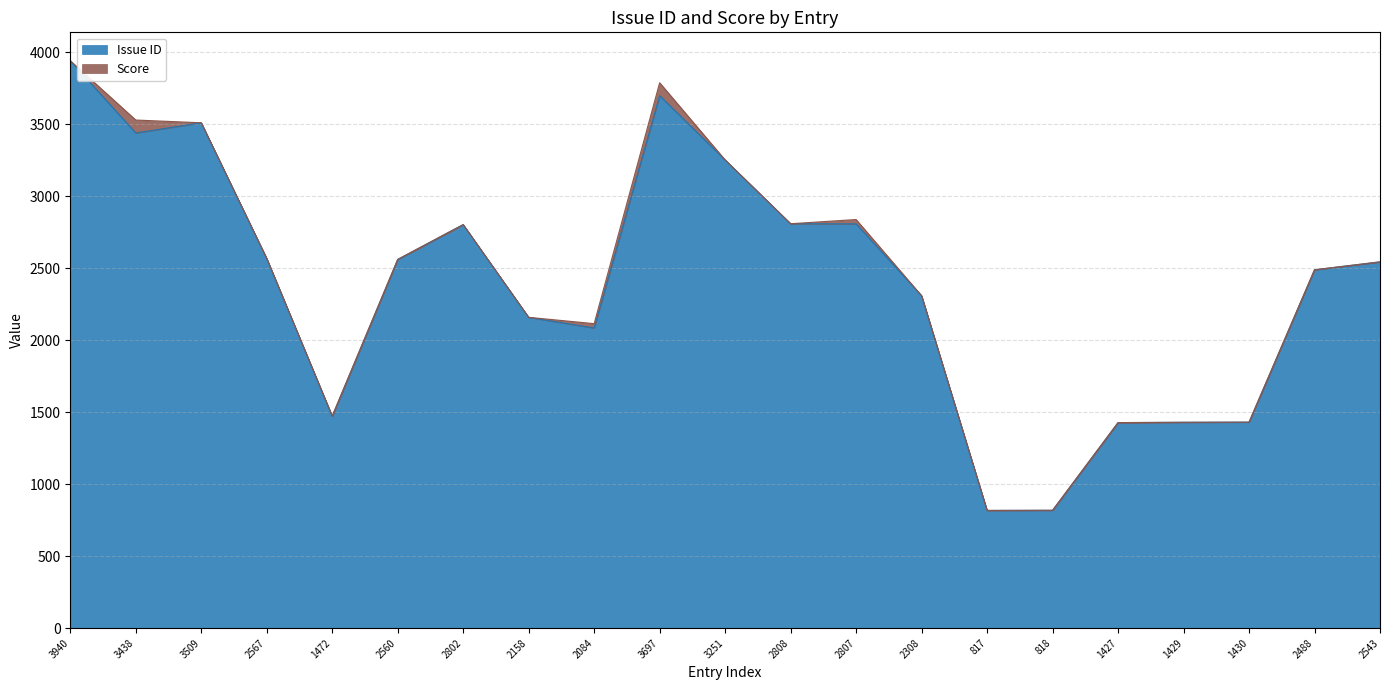

Reading right to left, list all the values displayed in this chart.

2543	2488	1430	1429	1427	818	817	2308	2807	2808	3251	3697	2084	2158	2802	2560	1472	2567	3509	3438	3940